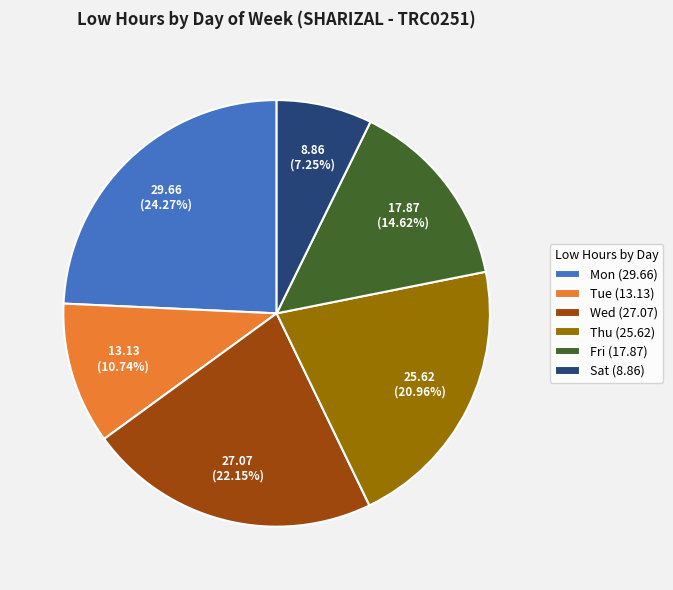

Count the number of slices in the pie.

6